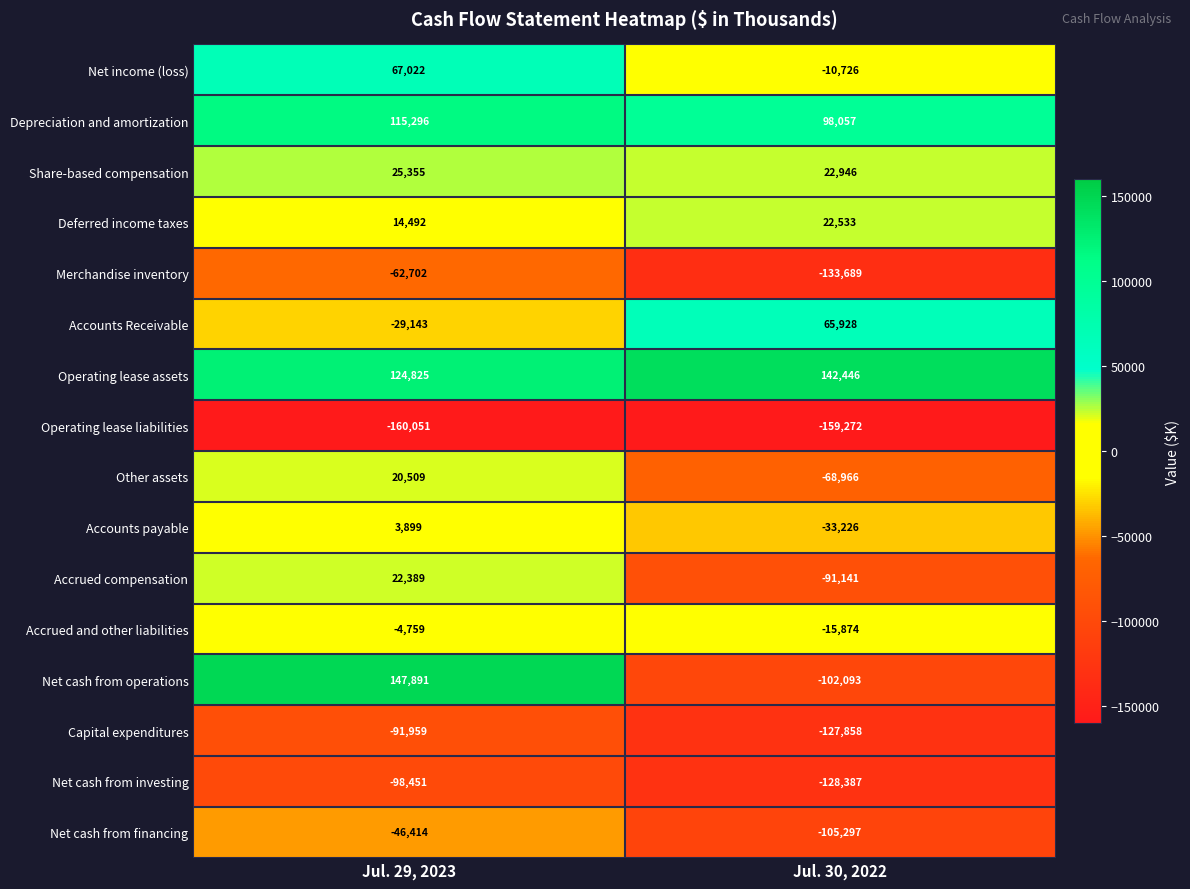

What is the smallest value displayed?

-160051